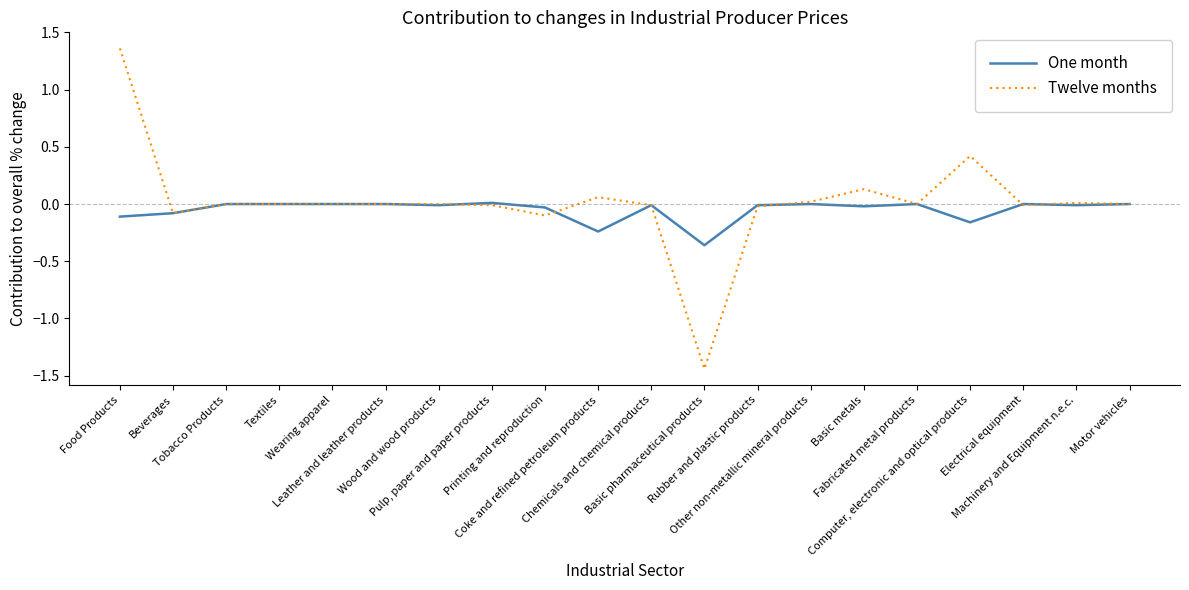

Rank the series by their maximum value, from lowest to highest.

One month, Twelve months